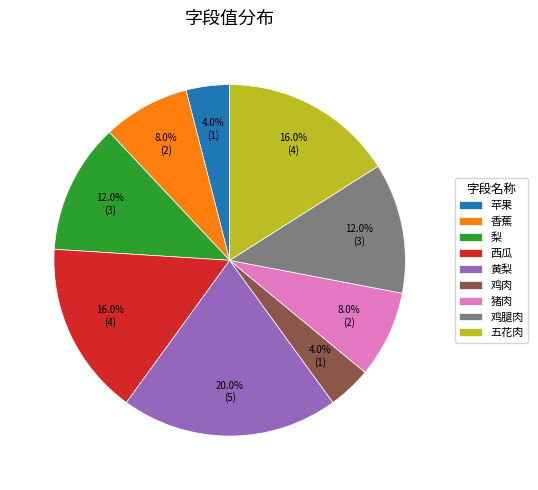

Between 梨 and 五花肉, which is larger?

五花肉